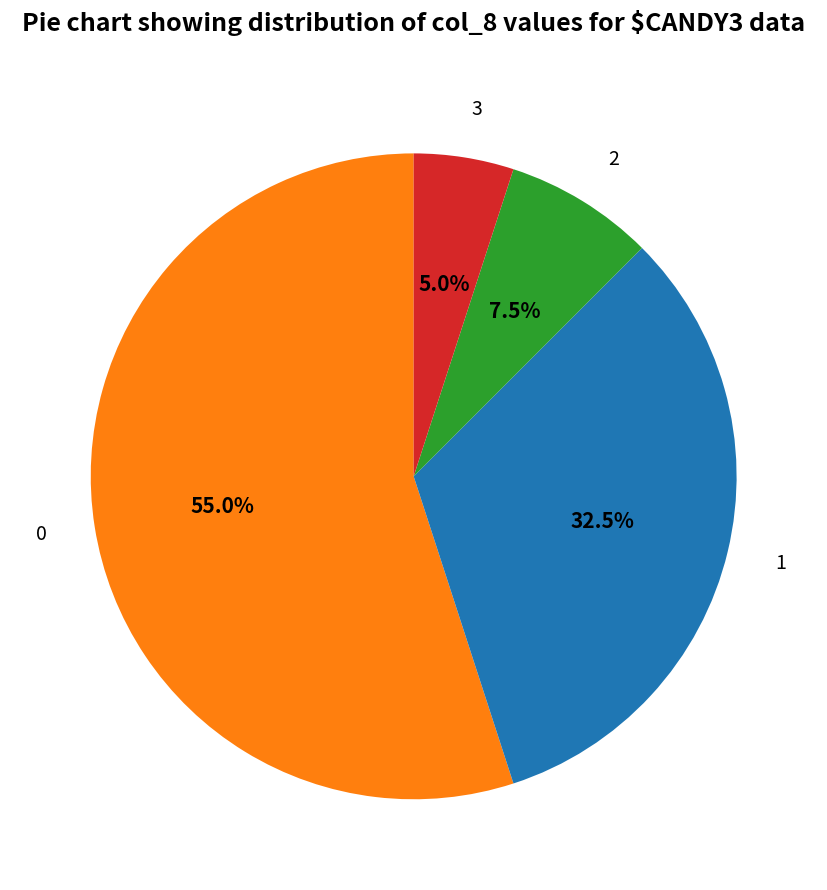

What is the largest slice in the pie chart?

0